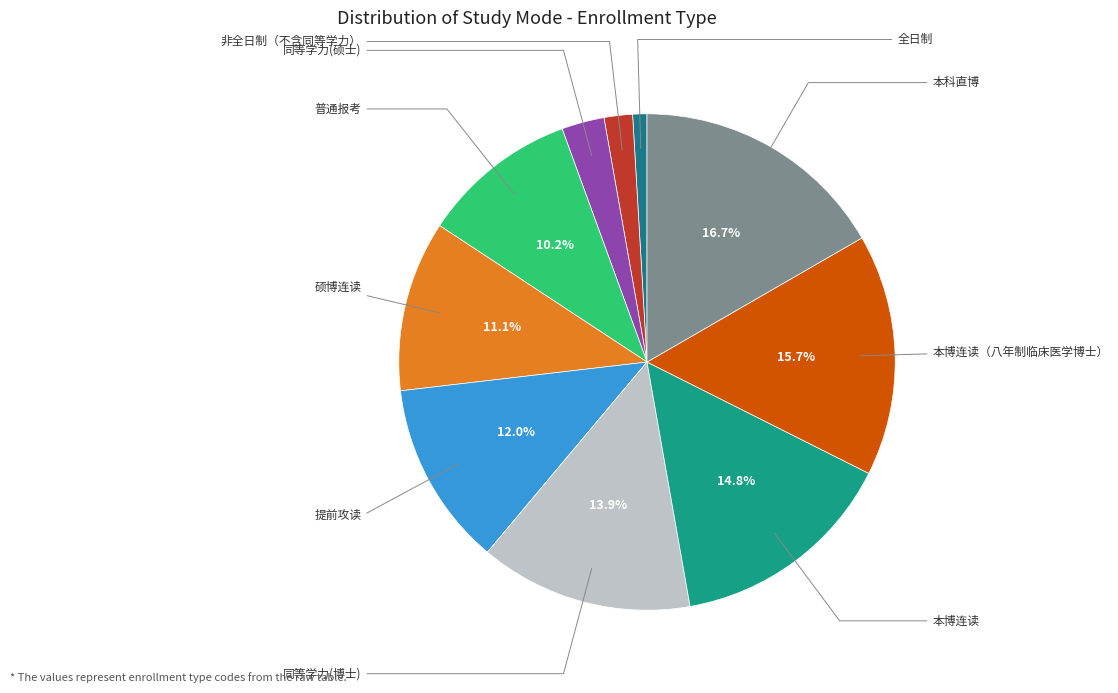

What is the change in value from 同等学力(博士) to 本博连读?

+1